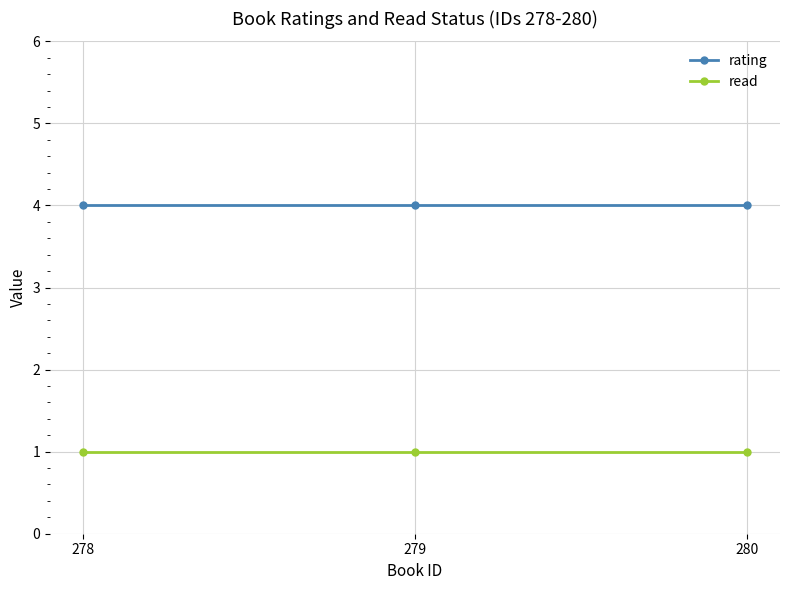

What is the average value of the read series?

1